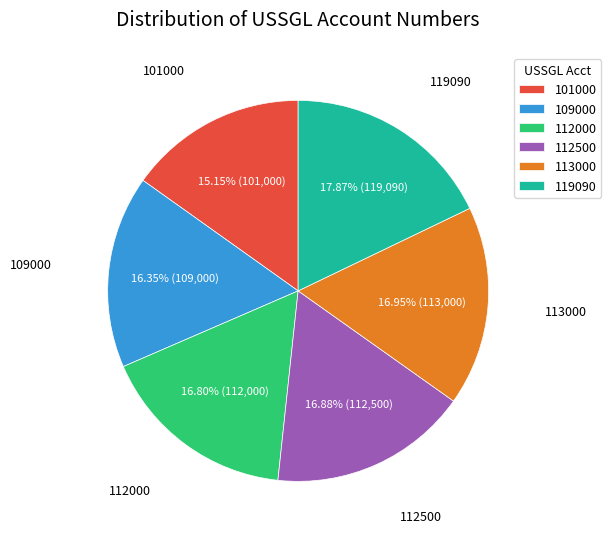

True or false: 113000 accounts for 22% of the total.

False